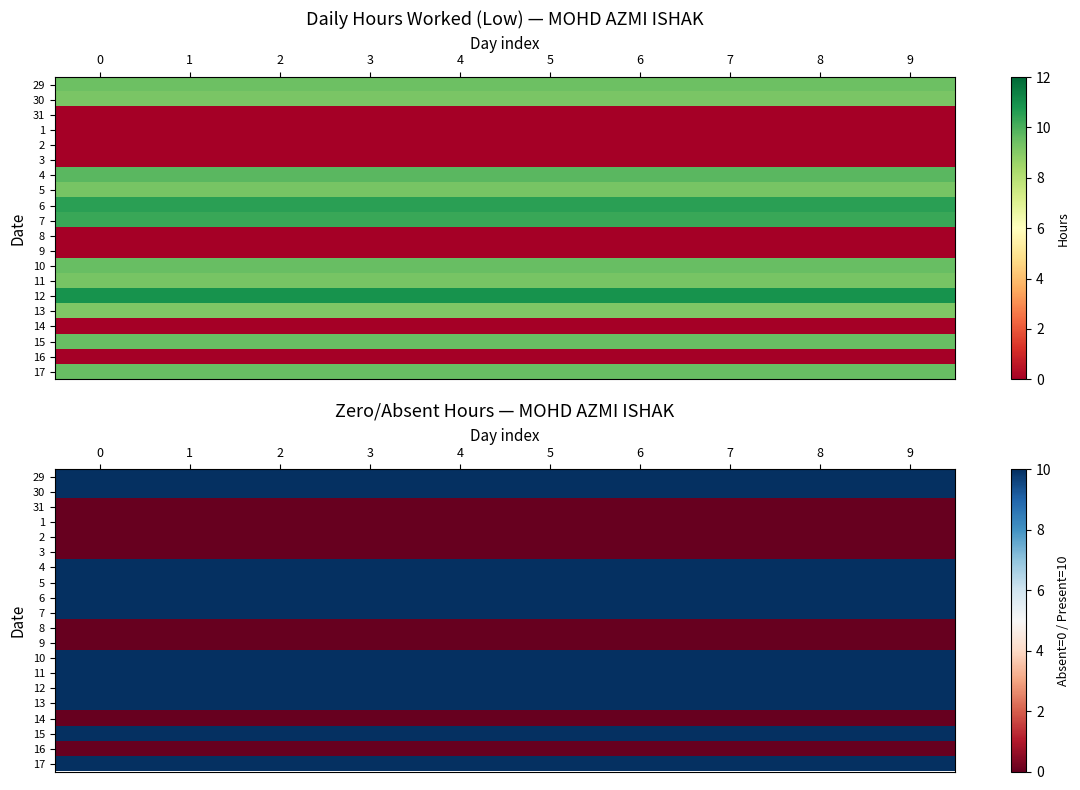

What is the difference between the highest and lowest values at 2?

10